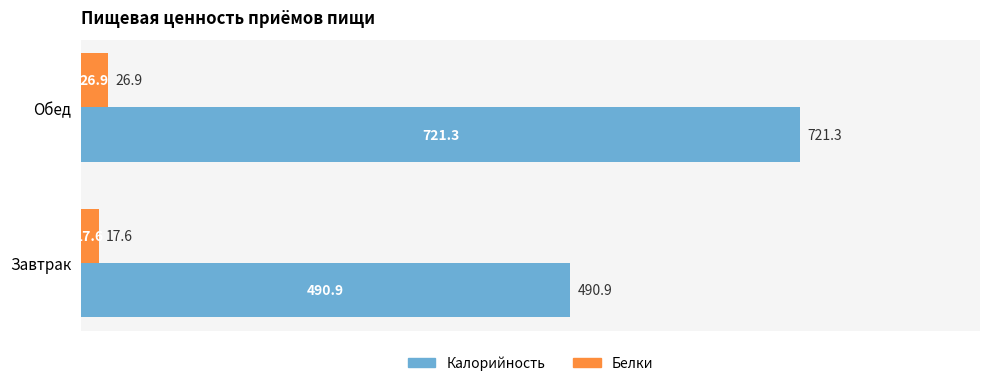

What is the difference between the maximum and minimum values in the Белки series?

9.3